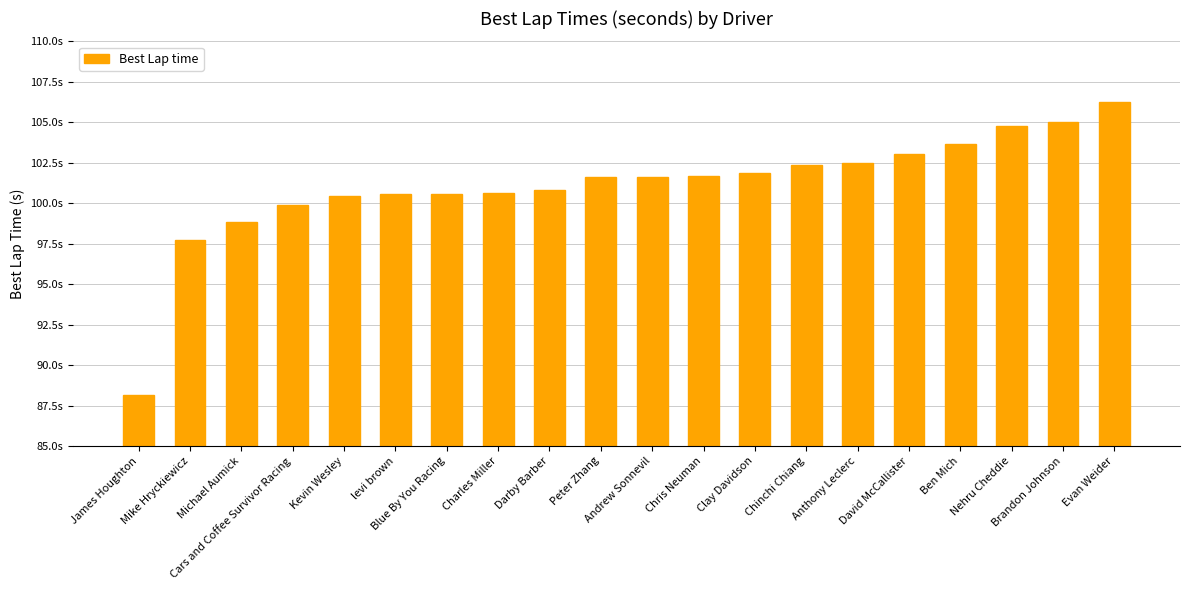

Does the chart contain any negative values?

No